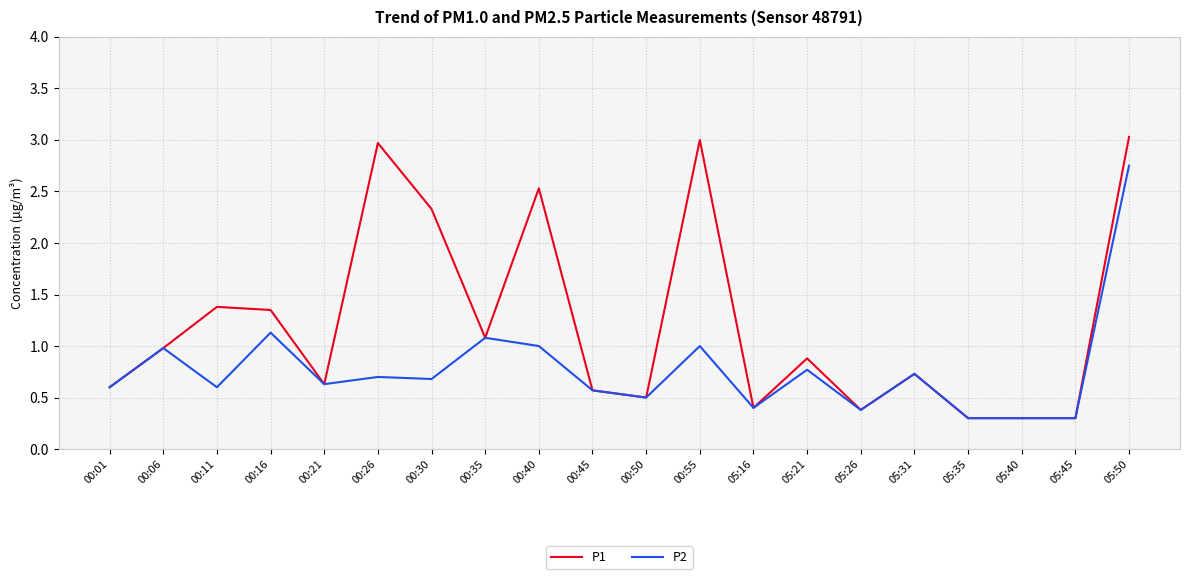

Is it true that P1 equals 0.8 at 00:50?

False